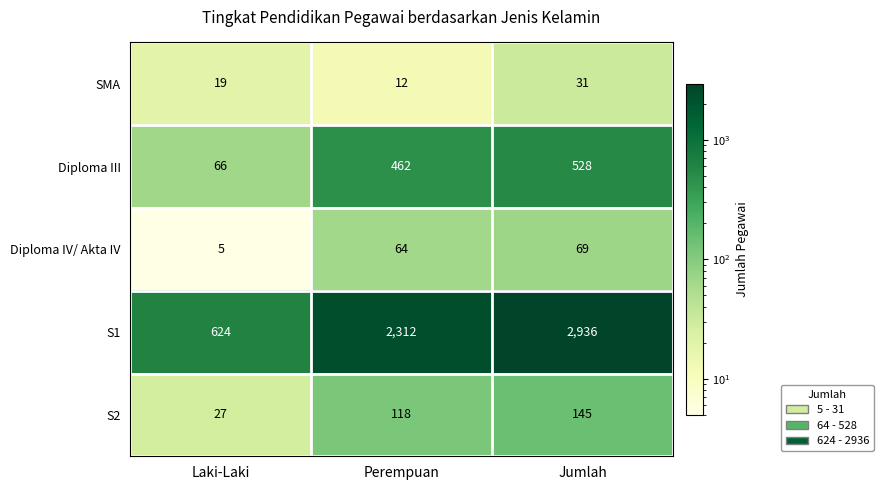

True or false: Diploma IV/ Akta IV has a value of 64 at Perempuan.

True